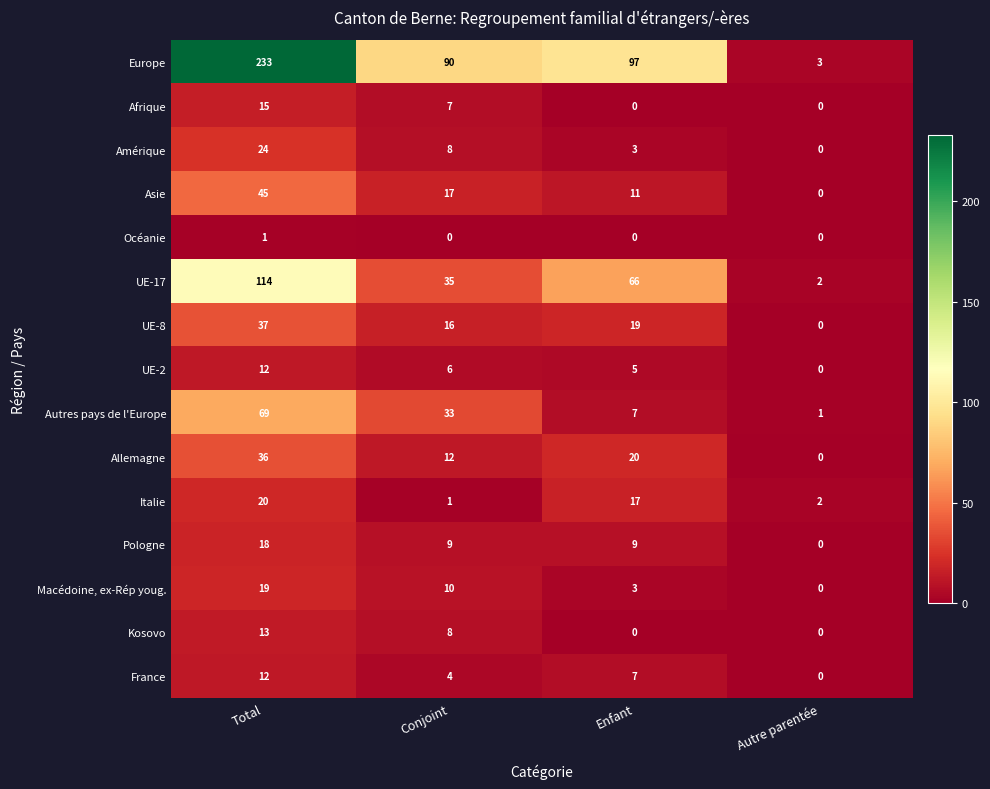

Which series has the widest spread of values?

Europe